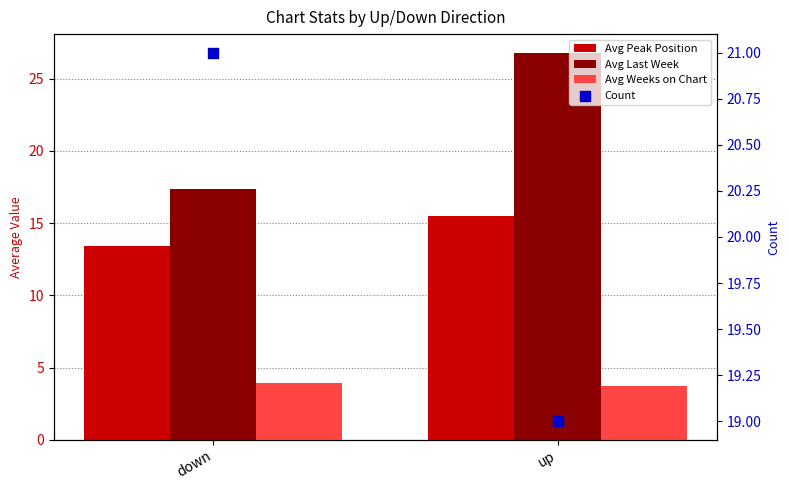

Which series has the largest total across all categories?

Avg Last Week